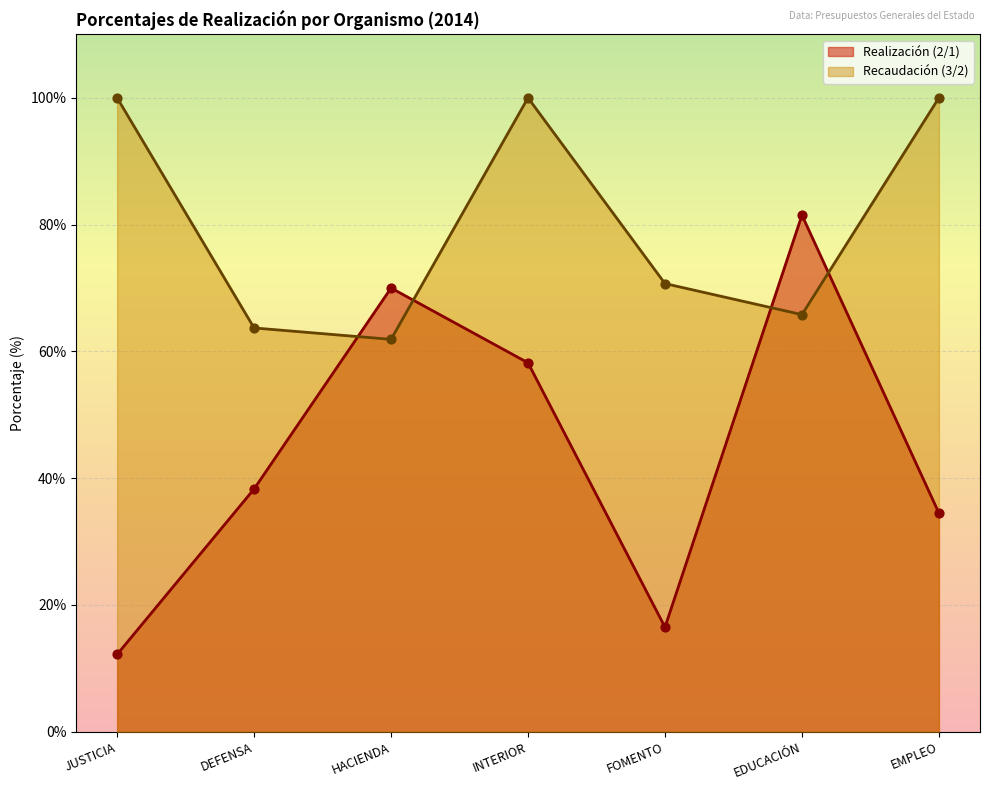

Which series has the largest Y range (max minus min)?

Realización (2/1)